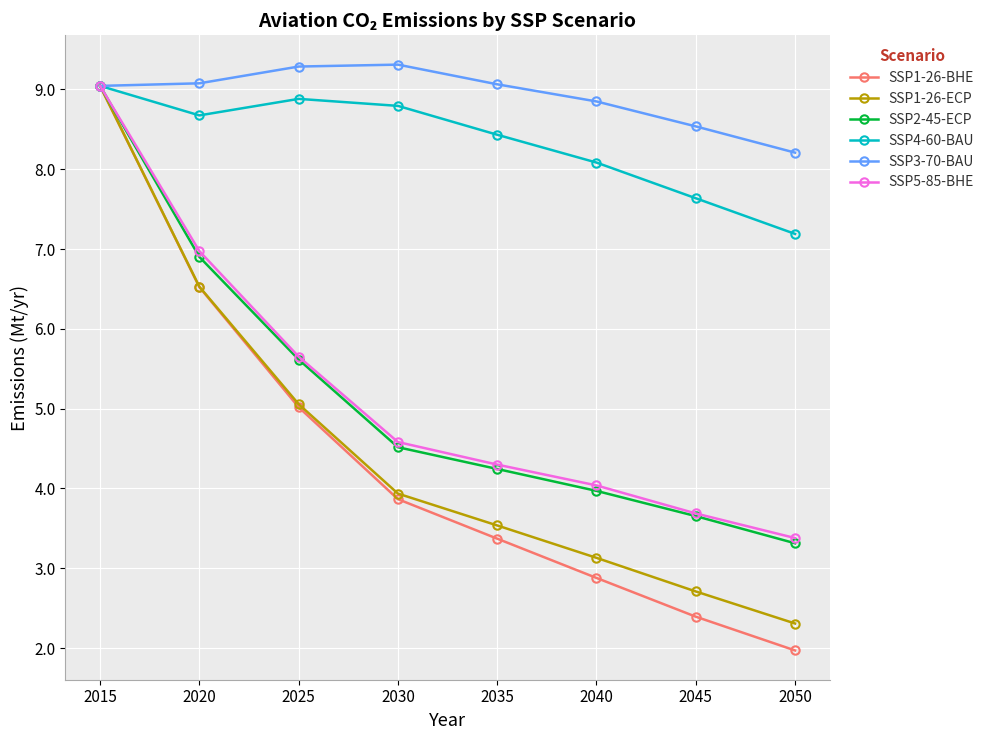

Where is SSP1-26-BHE nearest to the value 5?

2025